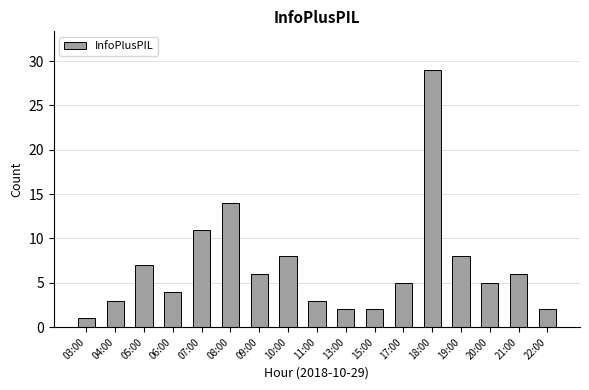

Approximately how many times larger is the value at 06:00 compared to 09:00?

0.7